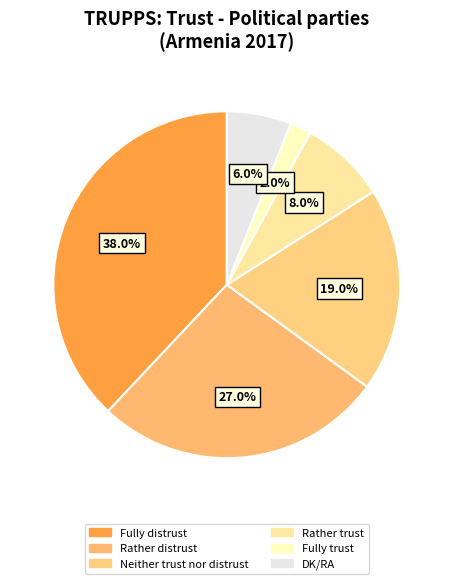

What is the change in value from Neither trust nor distrust to DK/RA?

-13